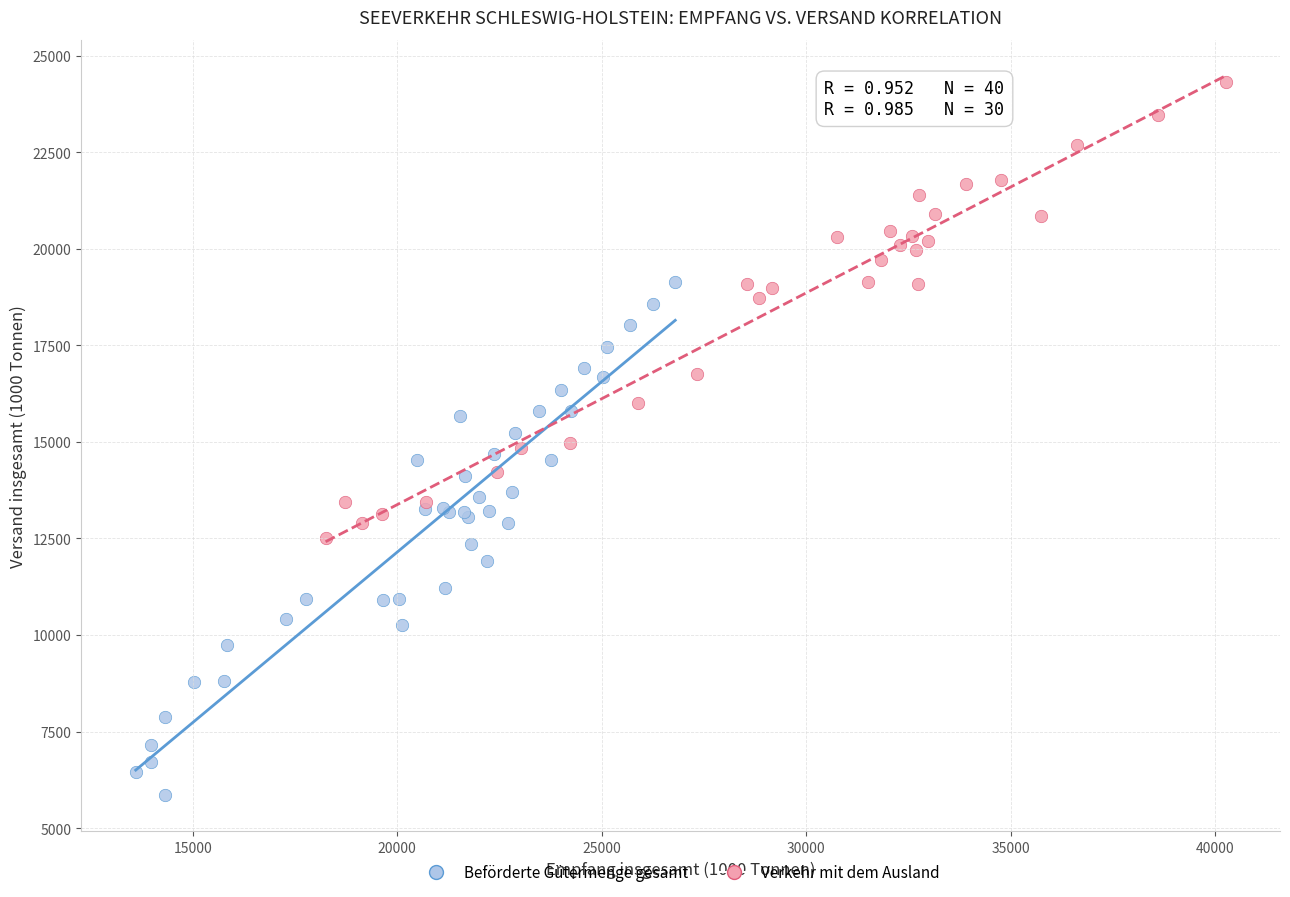

Which series contains the lowest Y value?

Beförderte Gütermenge gesamt